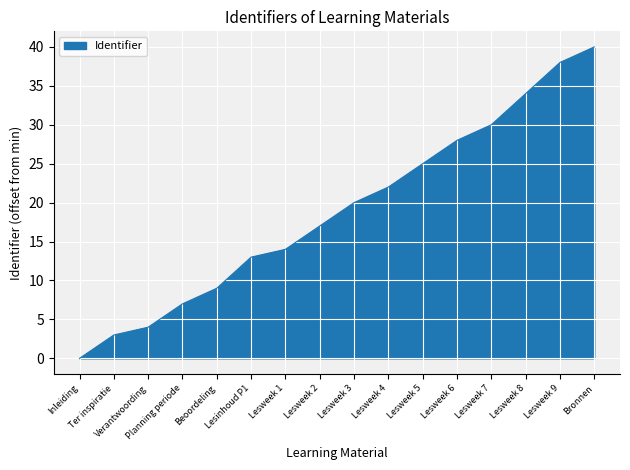

Reading left to right, what are all the values shown in this chart?

Inleiding=0	Ter inspiratie=3	Verantwoording=4	Planning periode=7	Beoordeling=9	Lesinhoud P1=13	Lesweek 1=14	Lesweek 2=17	Lesweek 3=20	Lesweek 4=22	Lesweek 5=25	Lesweek 6=28	Lesweek 7=30	Lesweek 8=34	Lesweek 9=38	Bronnen=40